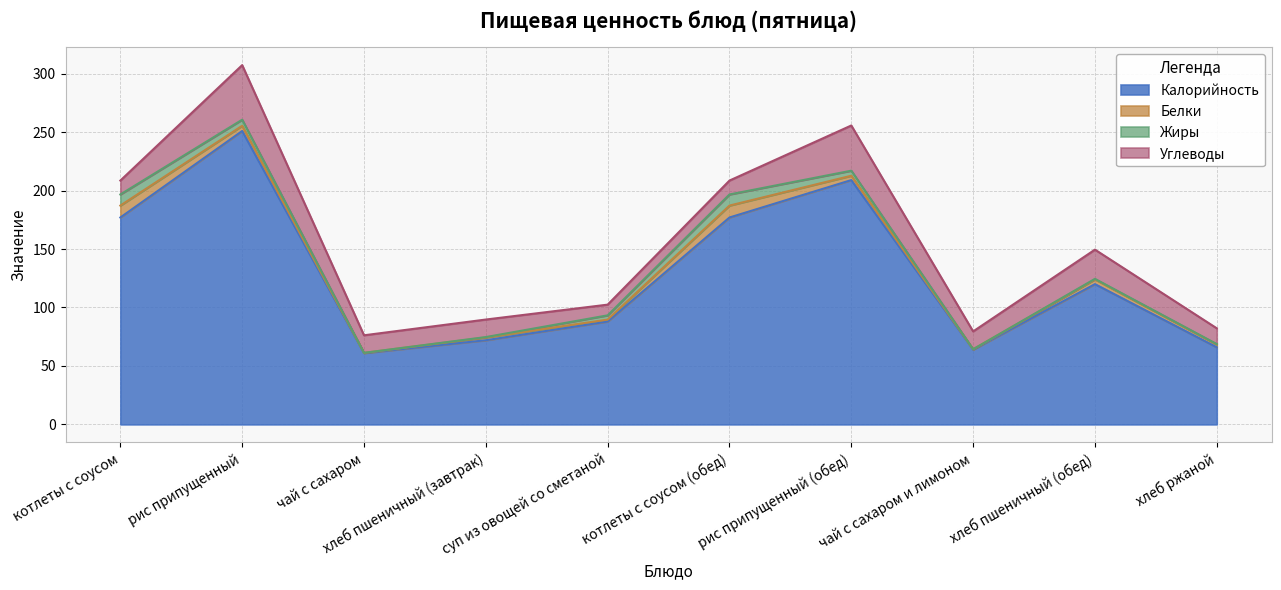

What are all the series names shown in the legend?

Калорийность, Белки, Жиры, Углеводы